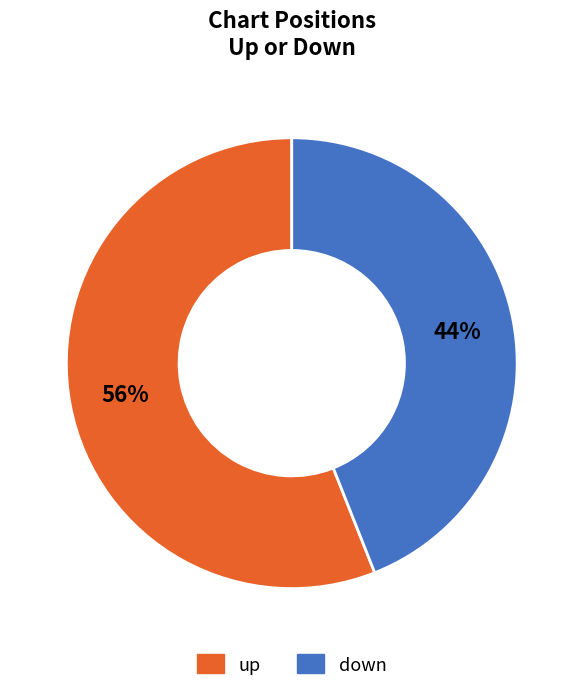

Approximately how many times larger is the value at up compared to down?

1.3